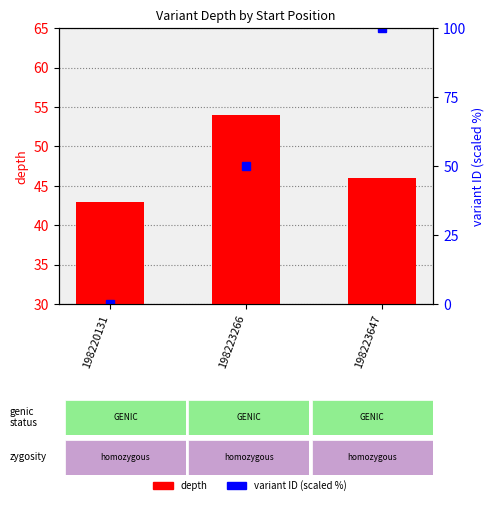

What are all the series names shown in the legend?

depth, variant ID (scaled)